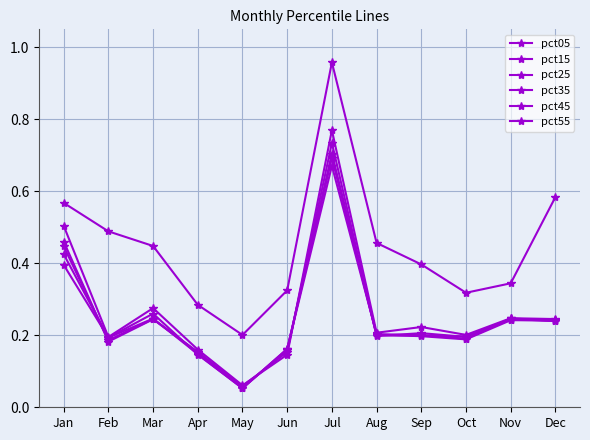

How many lines are shown in the chart?

6